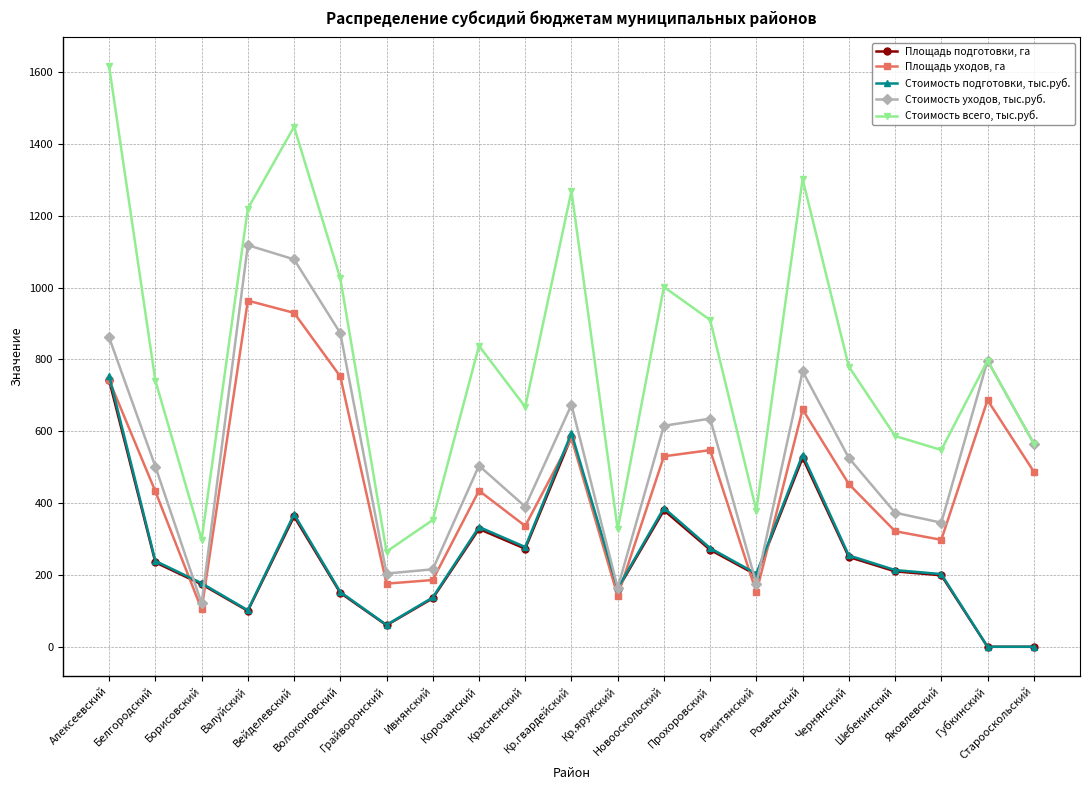

Rank the series by their maximum value, from highest to lowest.

Стоимость всего, тыс.руб., Стоимость уходов, тыс.руб., Площадь уходов, га, Стоимость подготовки, тыс.руб., Площадь подготовки, га